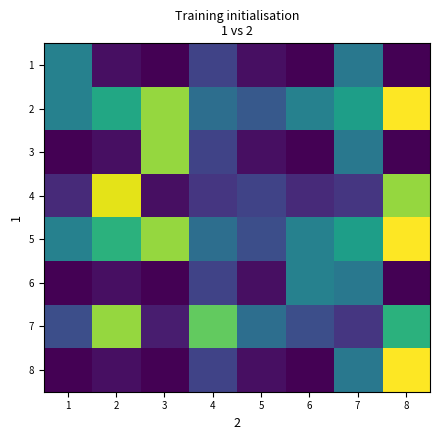

Rank the series by their maximum value, from lowest to highest.

1, 6, 3, 7, 4, 2, 5, 8